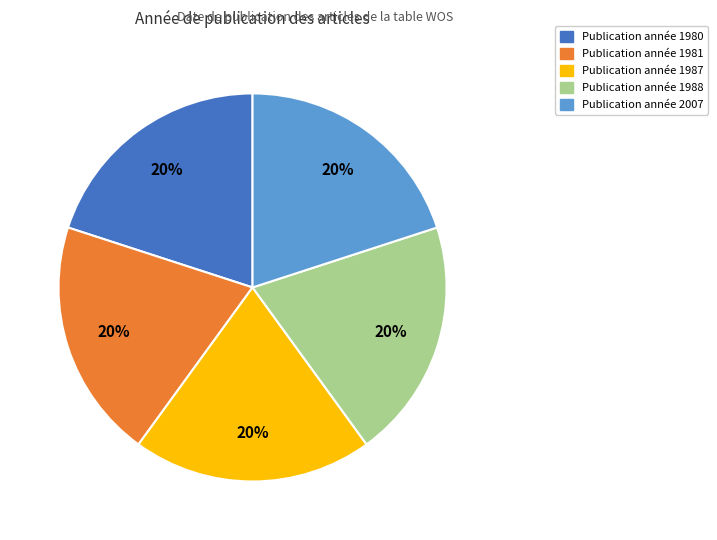

Does any single category account for the majority?

No